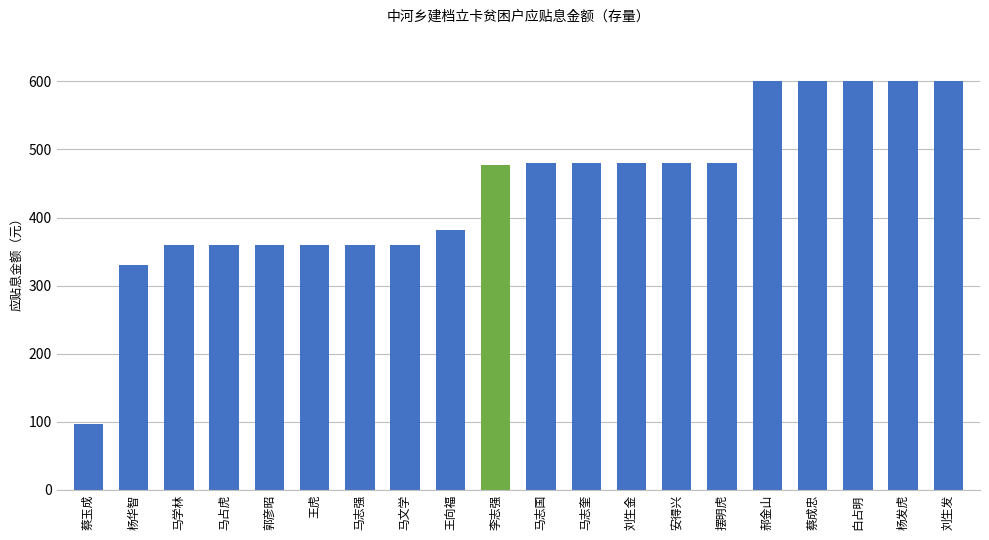

What is the change in value from 马志强 to 安得兴?

+120.1